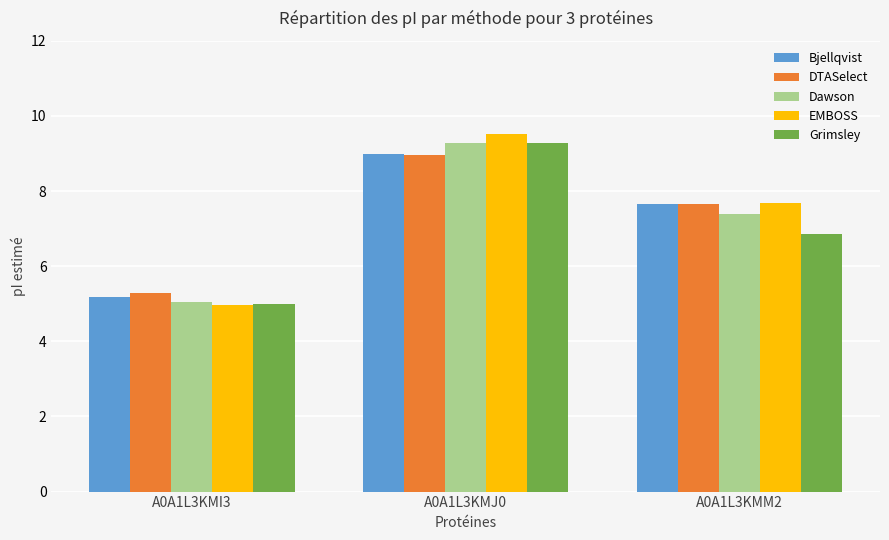

What position from the left is A0A1L3KMJ0?

2